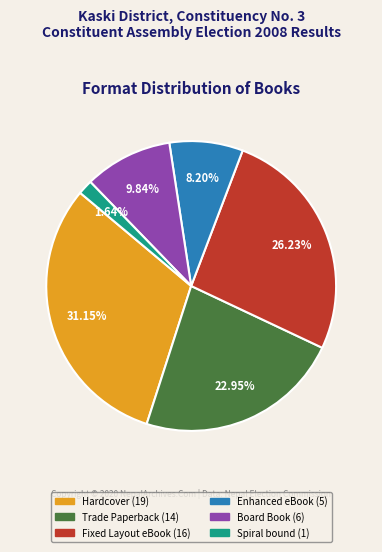

How many segments does this pie chart have?

6